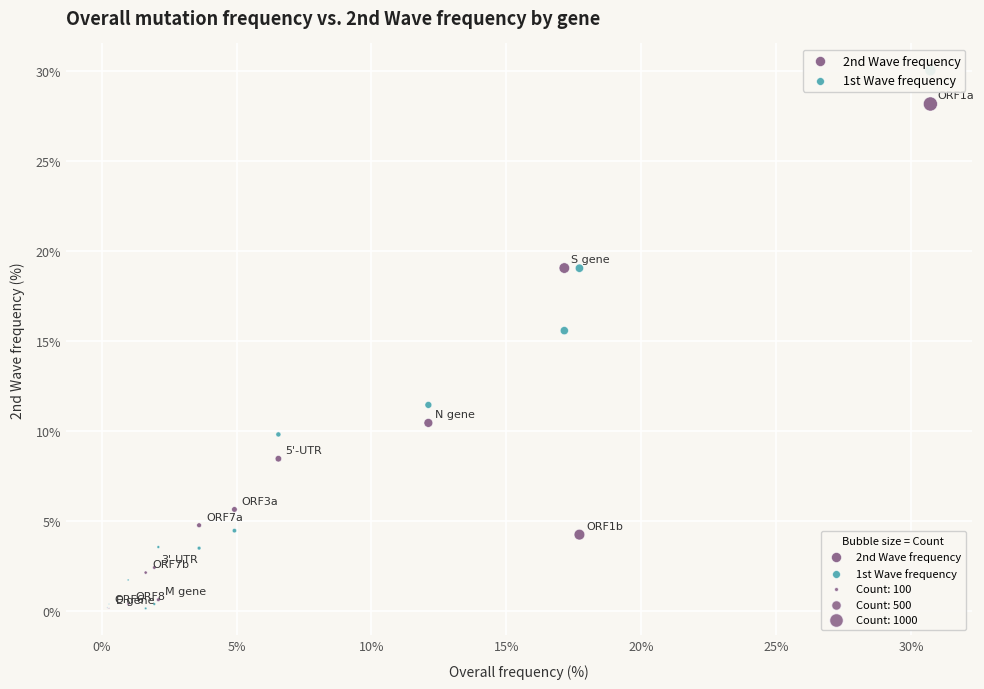

Across all series, what Y value is closest to 15?

15.6